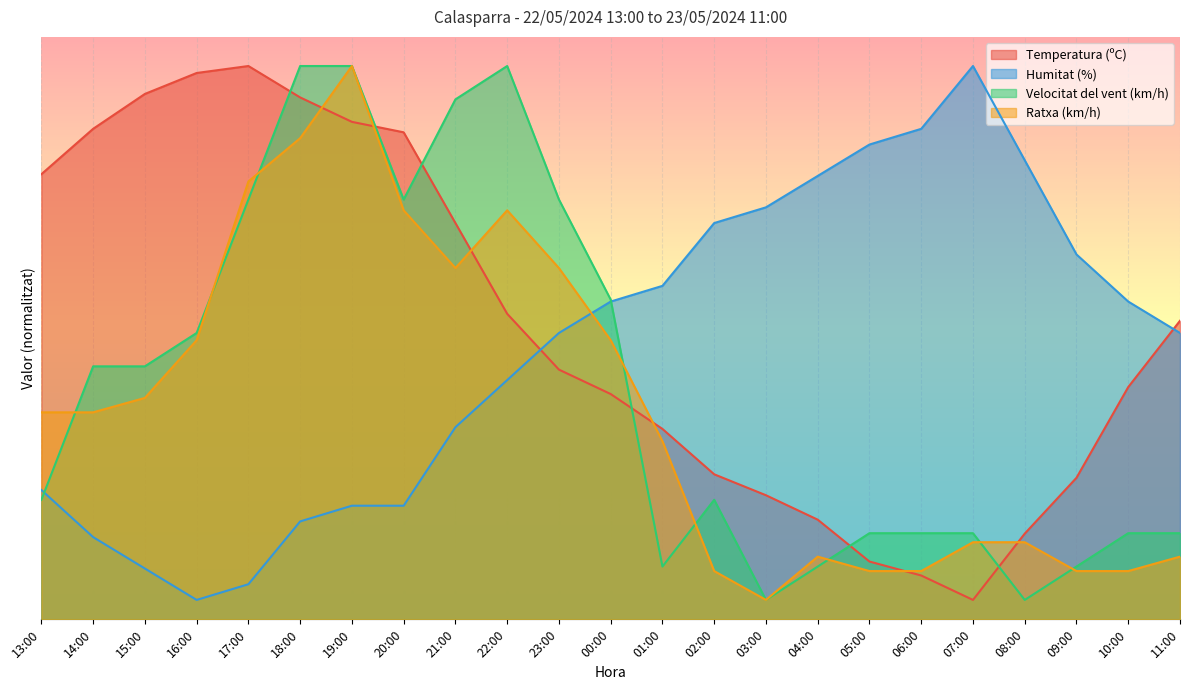

True or false: Ratxa (km/h) has a value of 28.8 at 00:00.

True